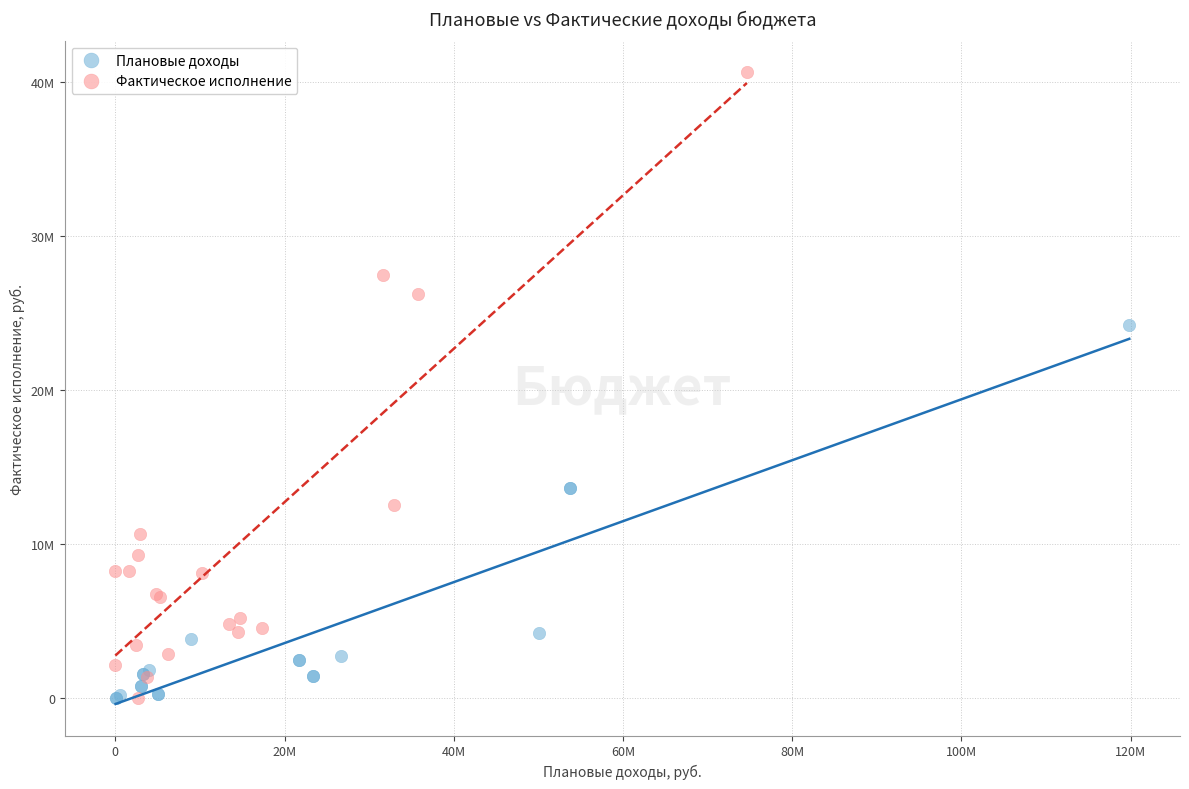

Which series reaches the maximum Y coordinate?

Фактическое исполнение